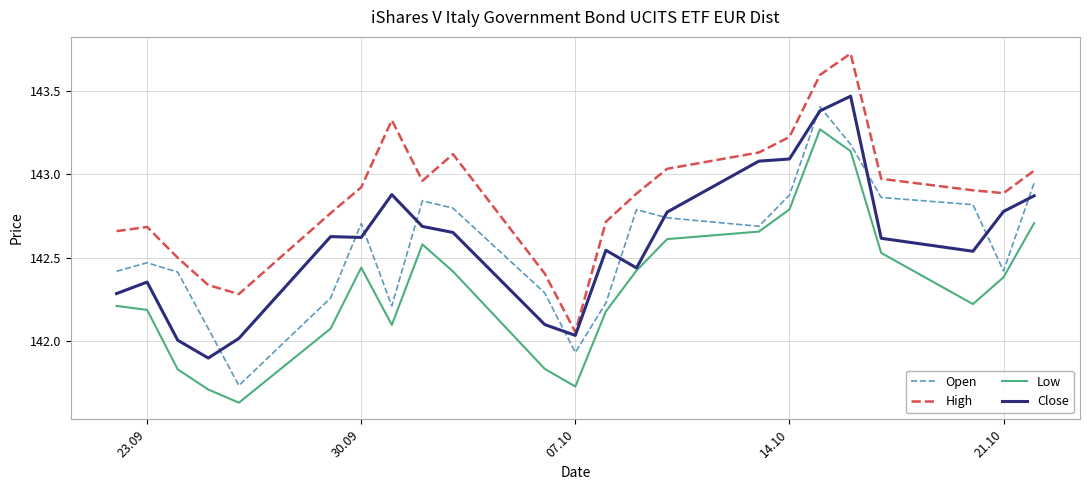

What is the highest value of the Open series?

143.4